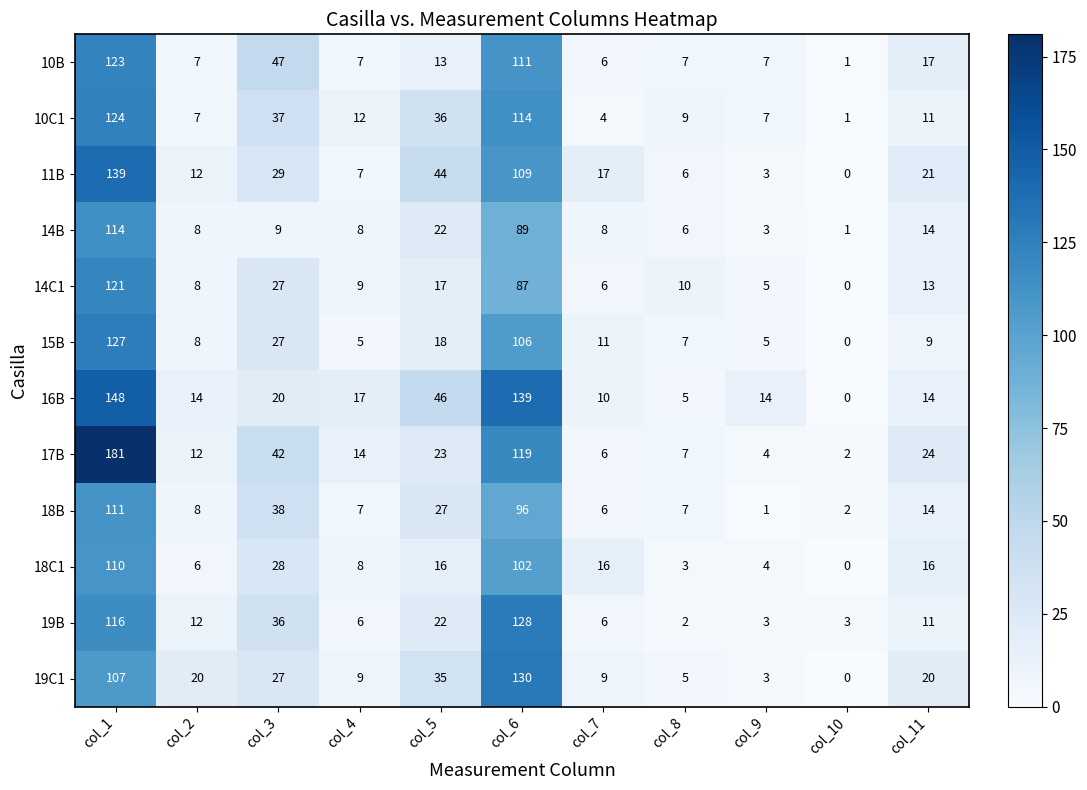

The 16B series shows 46 at col_5. True or false?

True